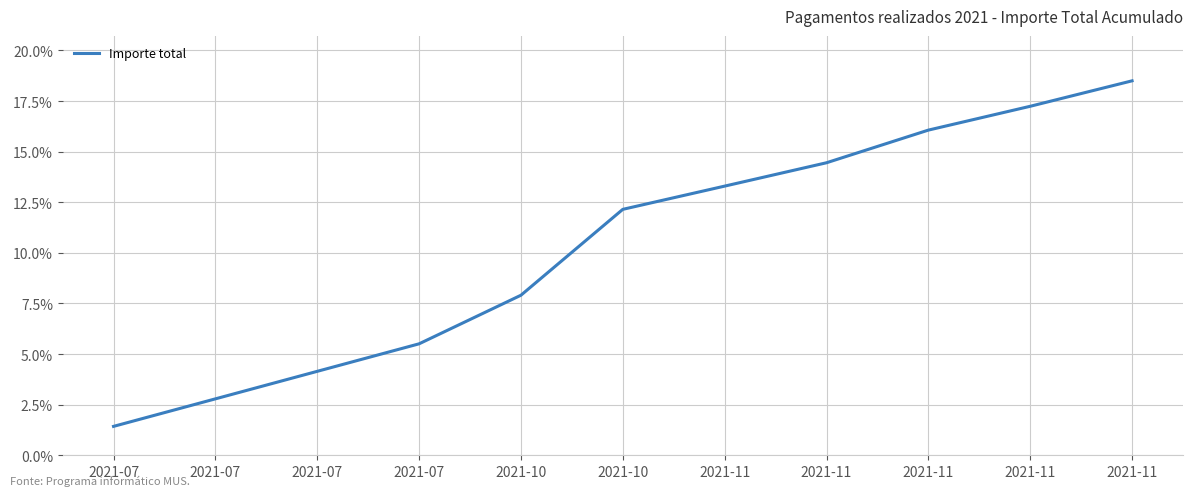

What is the average value?

10.3